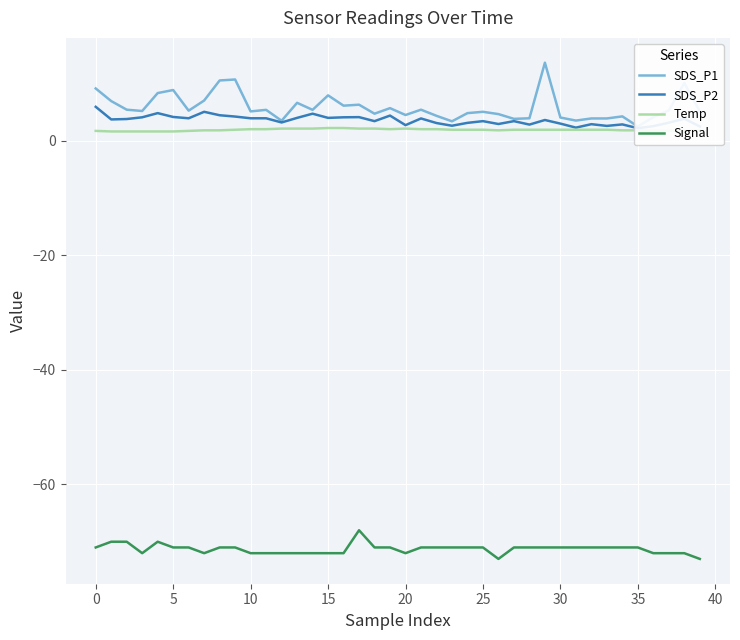

What is the difference between the highest and lowest values at 11?

77.4